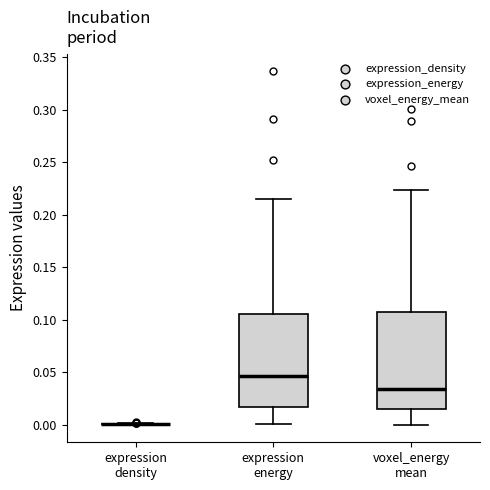

Reading left to right, transcribe this box plot: for each box, give where its median line is, the range the box spans, and where its two whiskers end, as read against the y-axis. The values are not printed on the chart, so give them approximately, as read against the axis.

expression density: box collapsed to a line at 0.000, whiskers 0.000 to 0.000
expression energy: median 0.045, box 0.015 to 0.105, whiskers 0.000 to 0.215
voxel_energy mean: median 0.035, box 0.015 to 0.105, whiskers 0.000 to 0.225